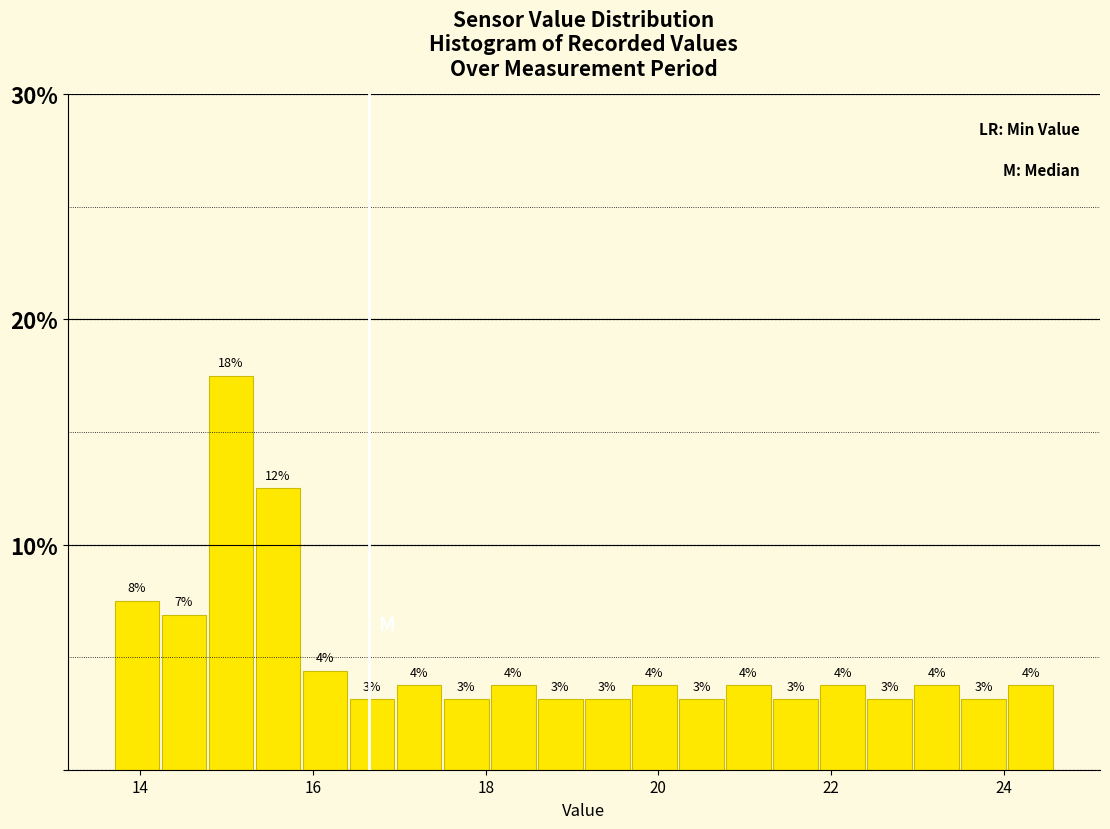

Around what value on the x-axis is the tallest bar? Give the approximate position of its centre, as read against the axis.

15.0